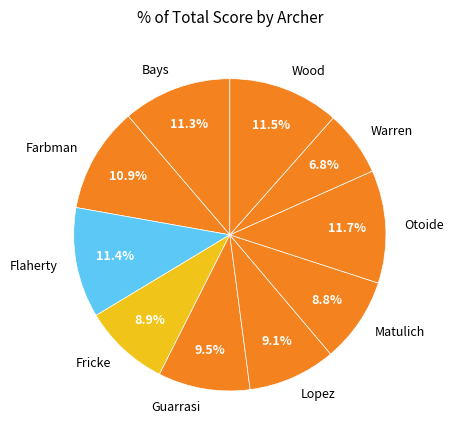

To the nearest percent, what is the combined percentage of Guarrasi and Otoide?

21%